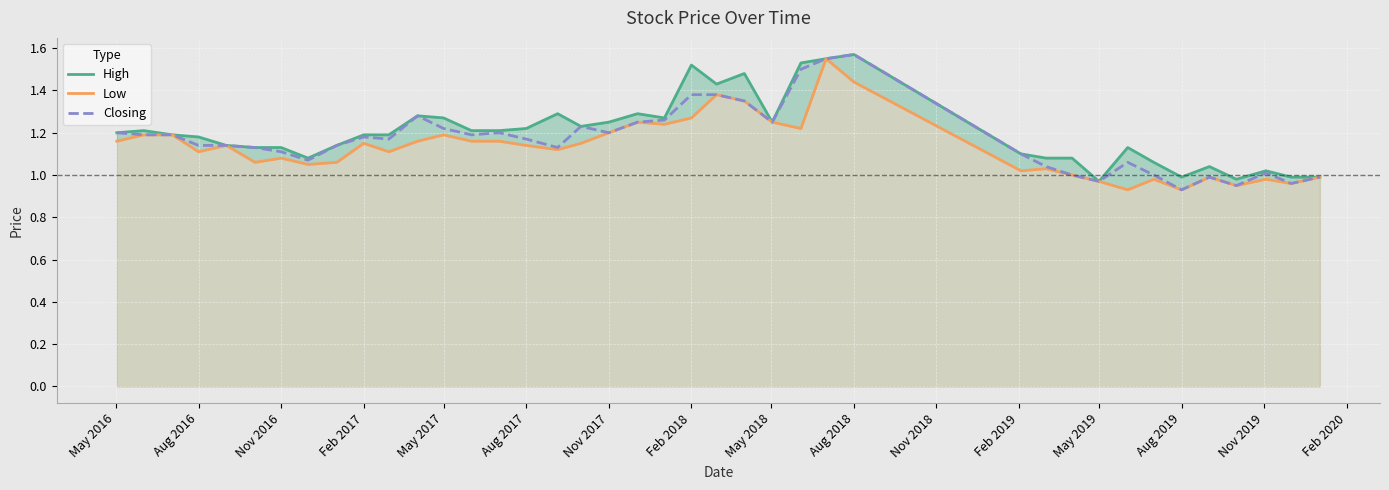

Is it true that Closing equals 0.3 at Nov 2016?

False